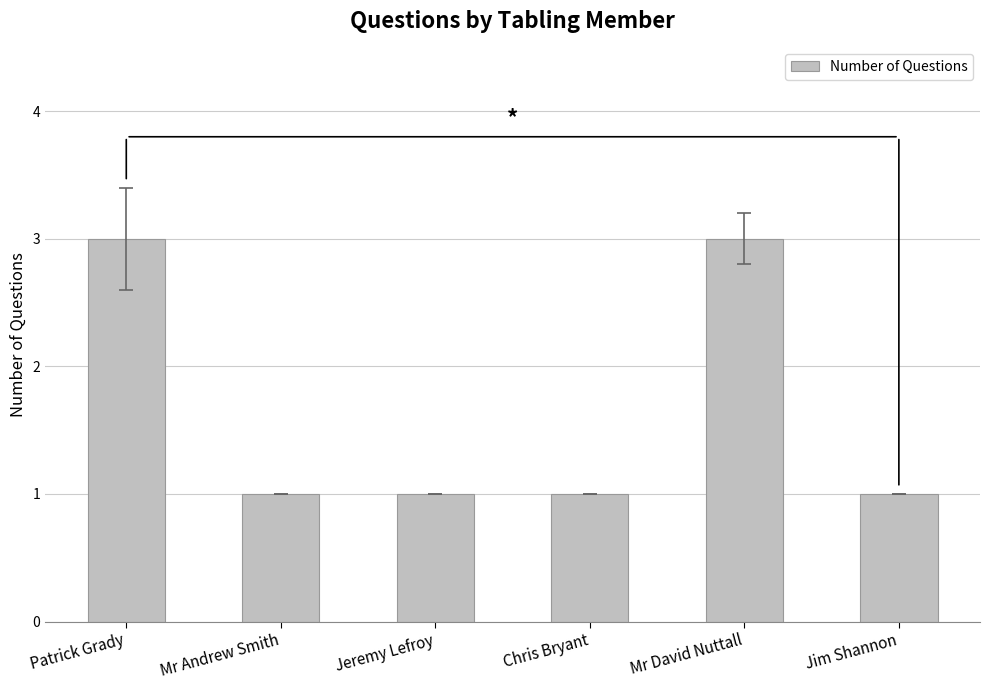

Reading left to right, list all the values displayed in this chart.

Patrick Grady=3	Mr Andrew Smith=1	Jeremy Lefroy=1	Chris Bryant=1	Mr David Nuttall=3	Jim Shannon=1